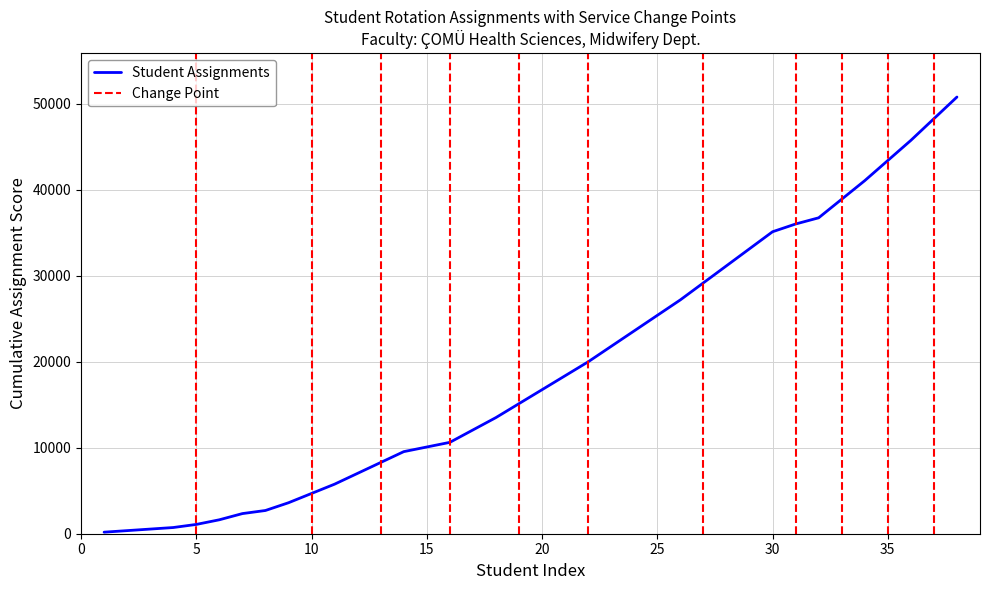

True or false: there are more than 2 points higher than both neighbors.

False